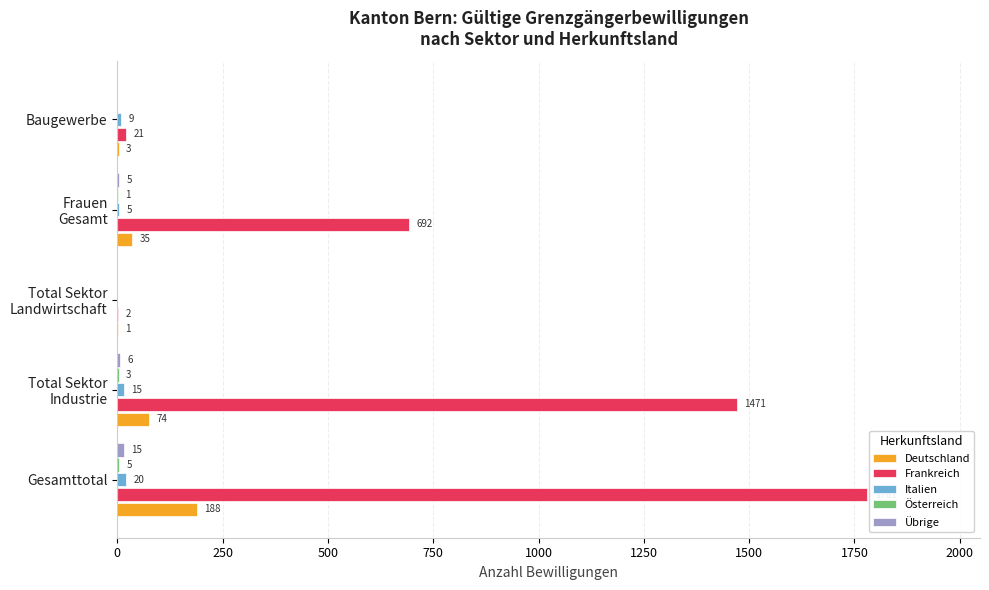

Which series has the largest total across all categories?

Frankreich